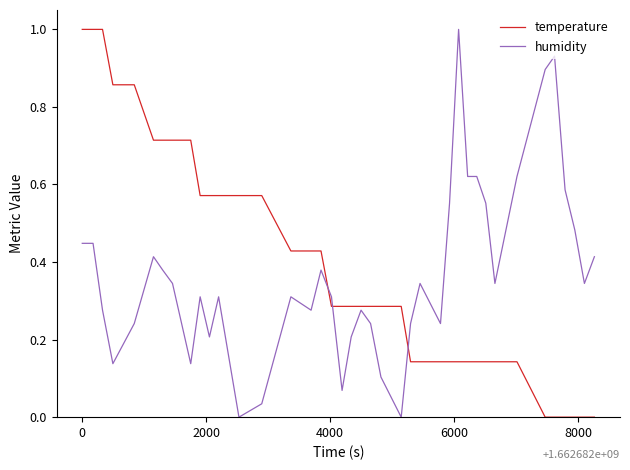

List the series in order of their overall mean, highest first.

temperature, humidity